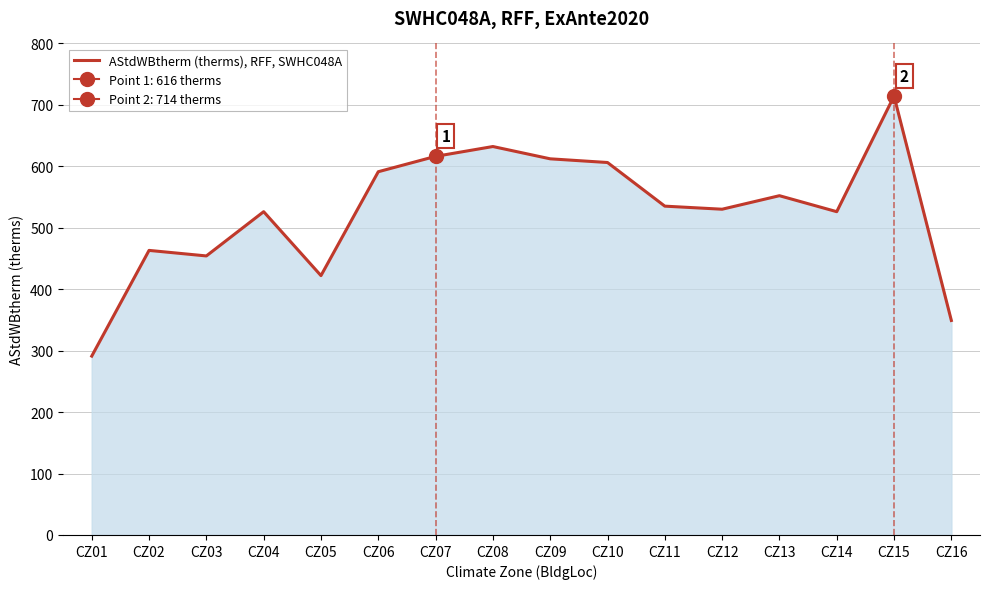

Reading right to left, what are all the values shown in this chart?

349	714	526	552	530	535	606	612	632	616	591	422	526	454	463	291